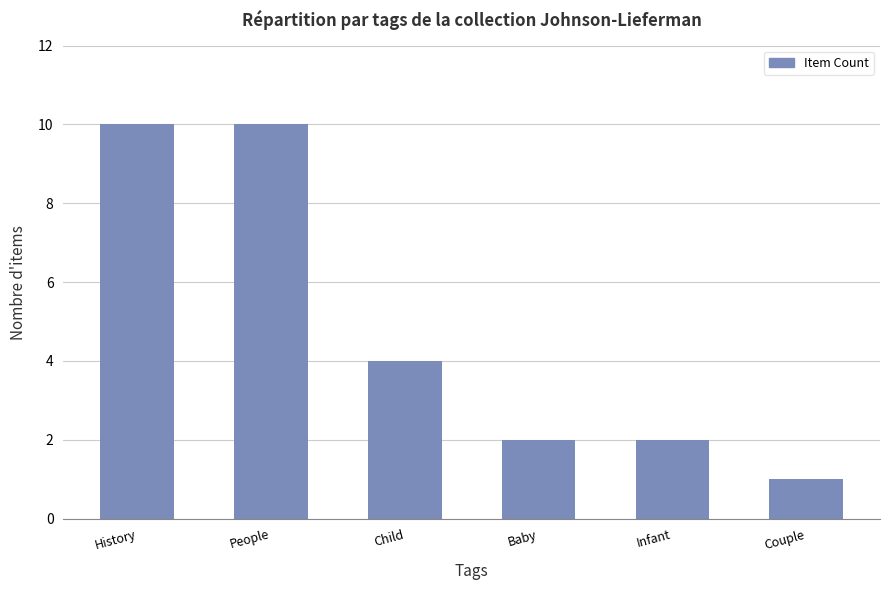

What is the label of the 3rd bar from the right?

Baby